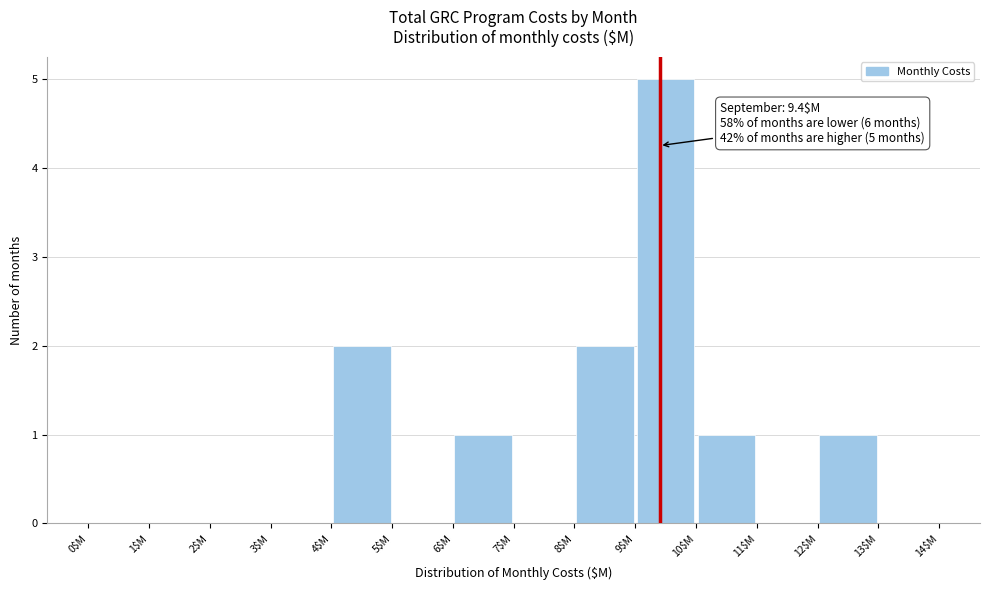

Over which range of the x-axis is the bar tallest?

9 to 10